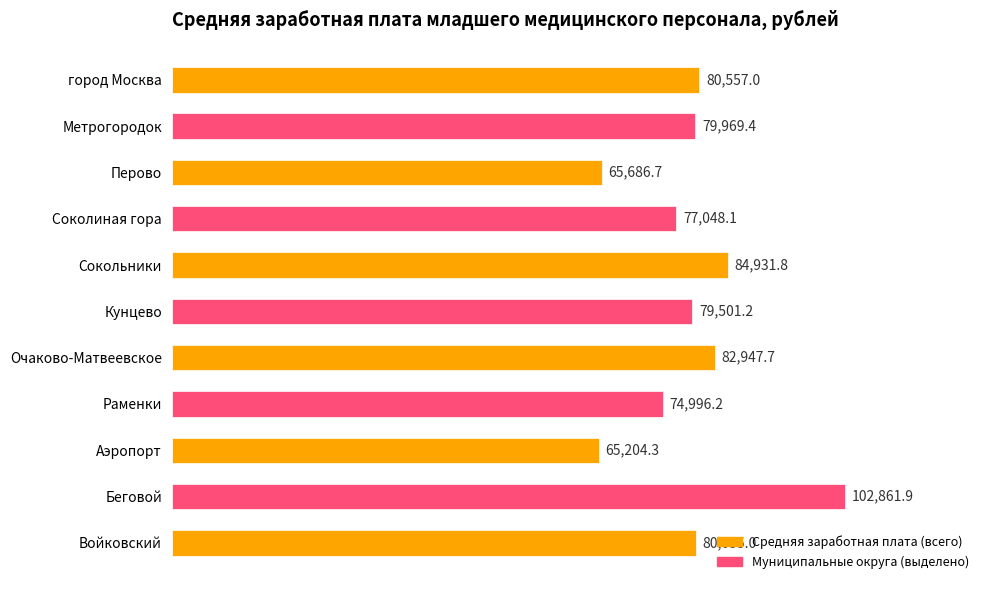

What is the label of the 5th bar from the bottom?

Очаково-Матвеевское